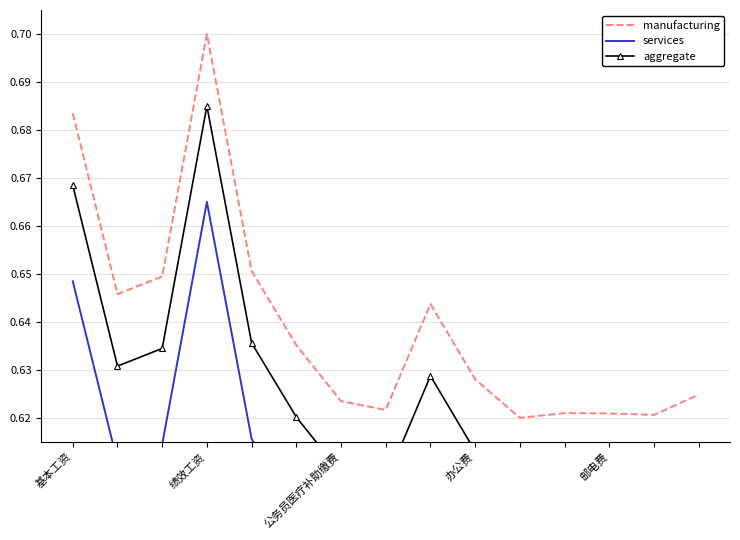

Where is aggregate nearest to the value 0?

10